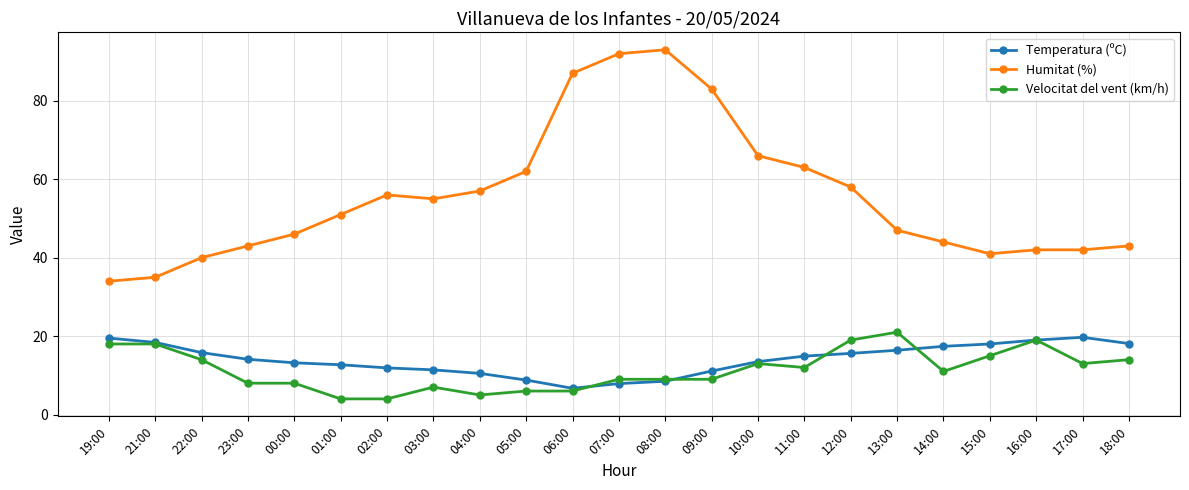

True or false: Velocitat del vent (km/h) has more than 1 interior local peaks.

True